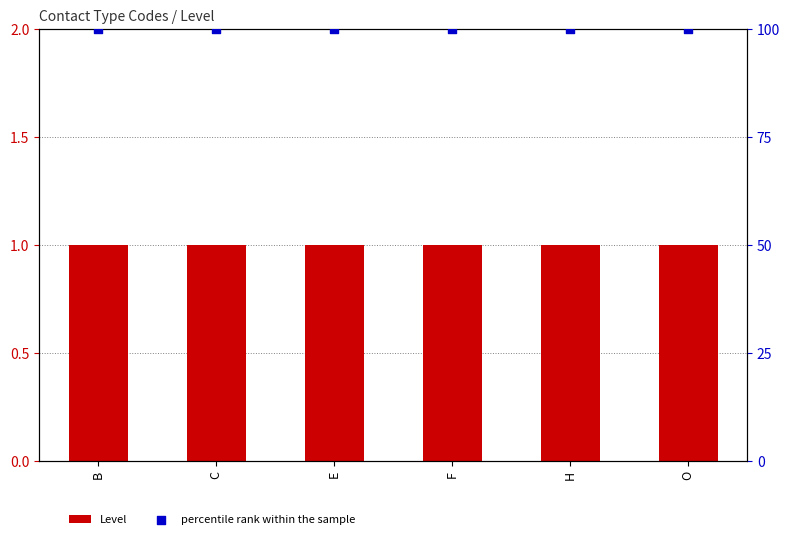

At which category is the sum across all series the highest?

B